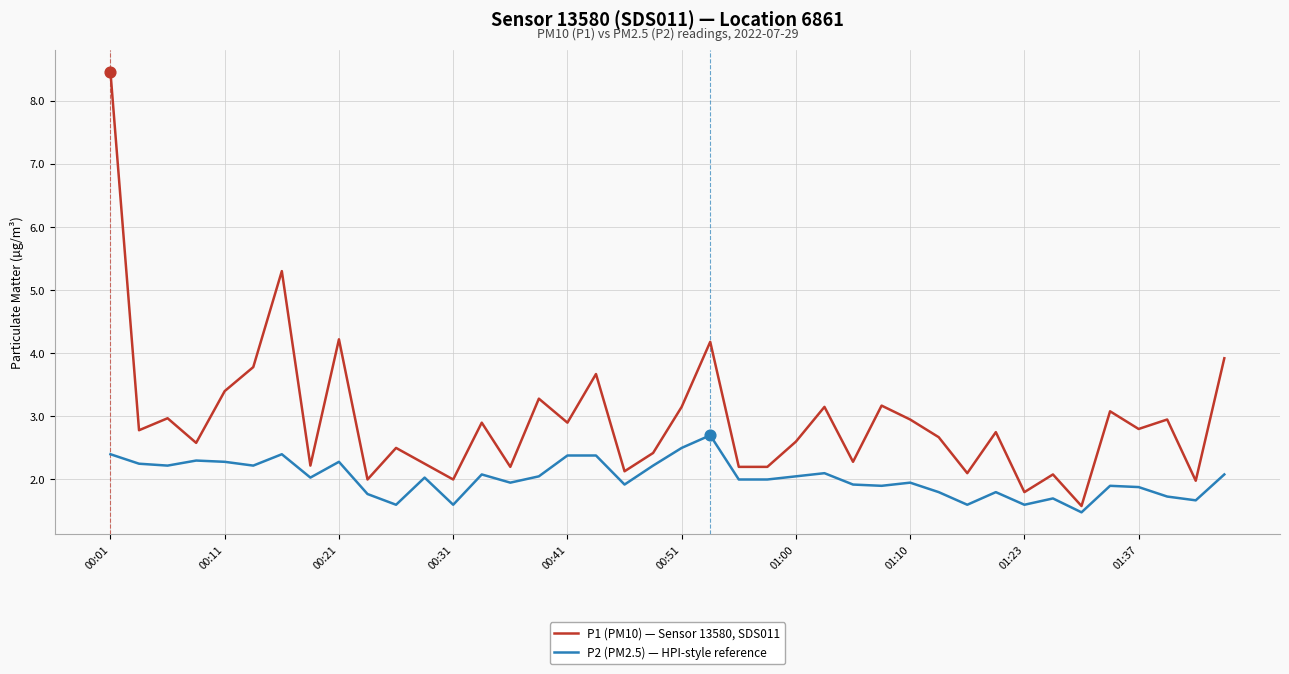

Which series has the largest total across all categories?

P1 (PM10) — Sensor 13580, SDS011